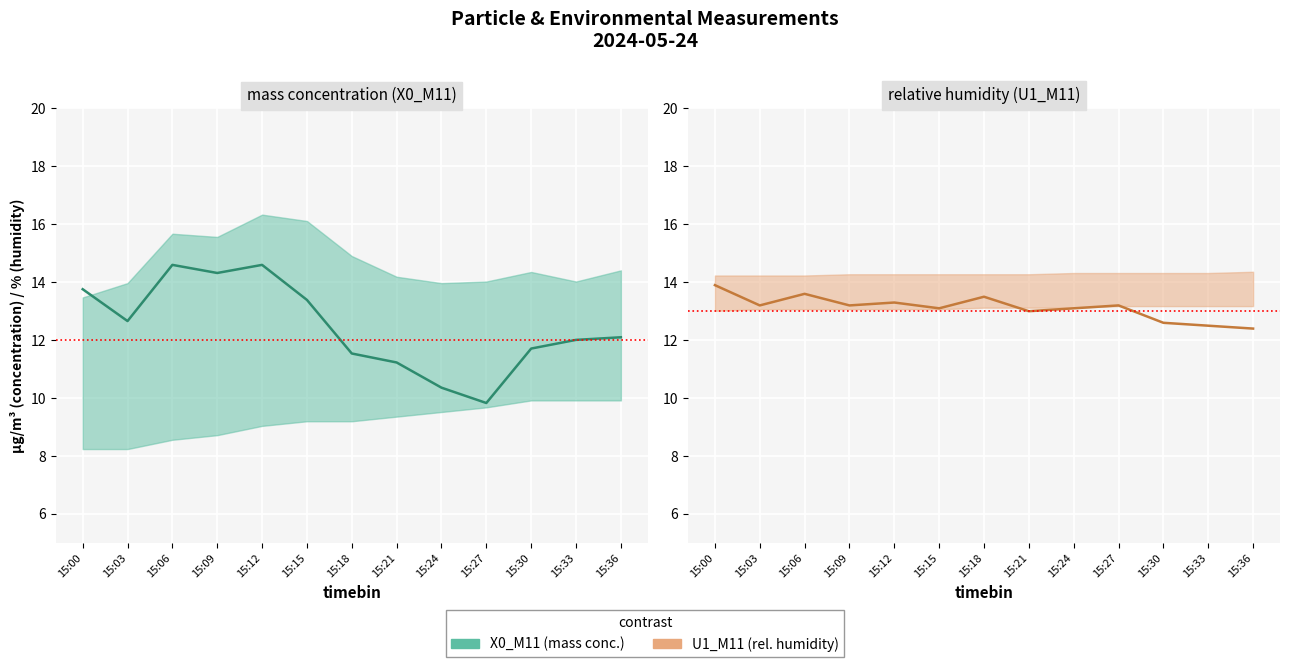

Which label corresponds to the smallest value in the chart?

15:27